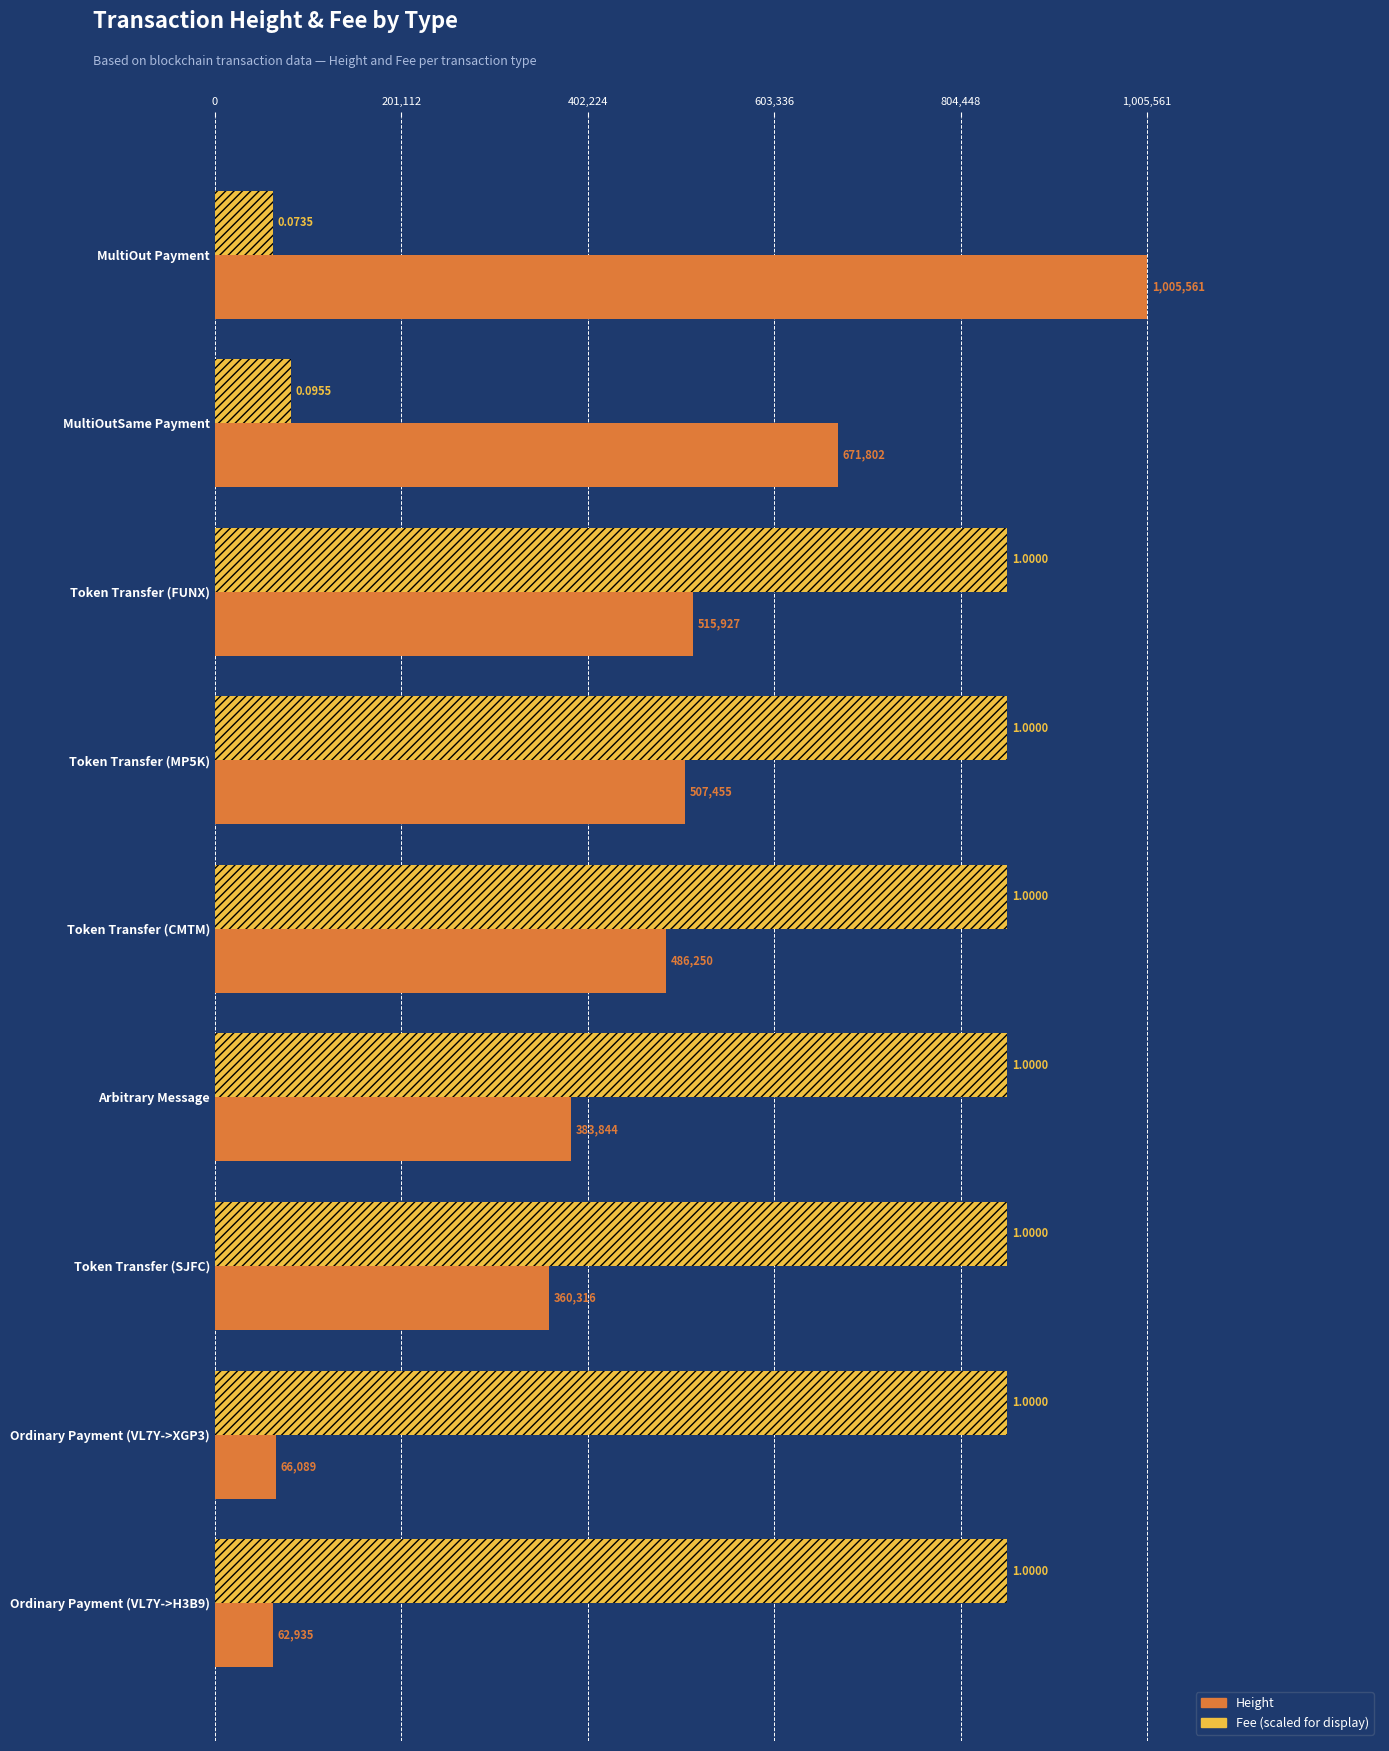

Which category has the lowest value across all series?

MultiOut Payment